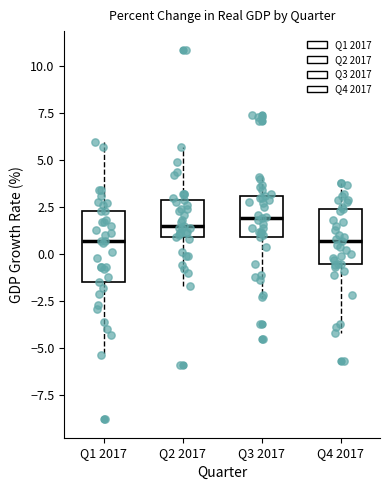

Reading left to right, transcribe this box plot: for each box, give where its median line is, the range the box spans, and where its two whiskers end, as read against the y-axis. The values are not printed on the chart, so give them approximately, as read against the axis.

Q1 2017: median 0.5, box -1.5 to 2.5, whiskers -5.5 to 6.0
Q2 2017: median 1.5, box 1.0 to 3.0, whiskers -1.5 to 5.5
Q3 2017: median 2.0, box 1.0 to 3.0, whiskers -2.5 to 4.0
Q4 2017: median 0.5, box -0.5 to 2.5, whiskers -4.0 to 4.0